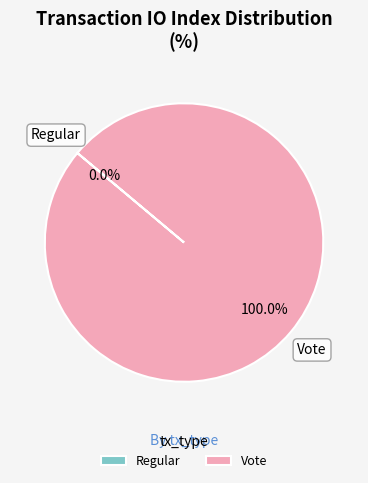

Do Regular and Vote together represent more than half of the pie?

Yes